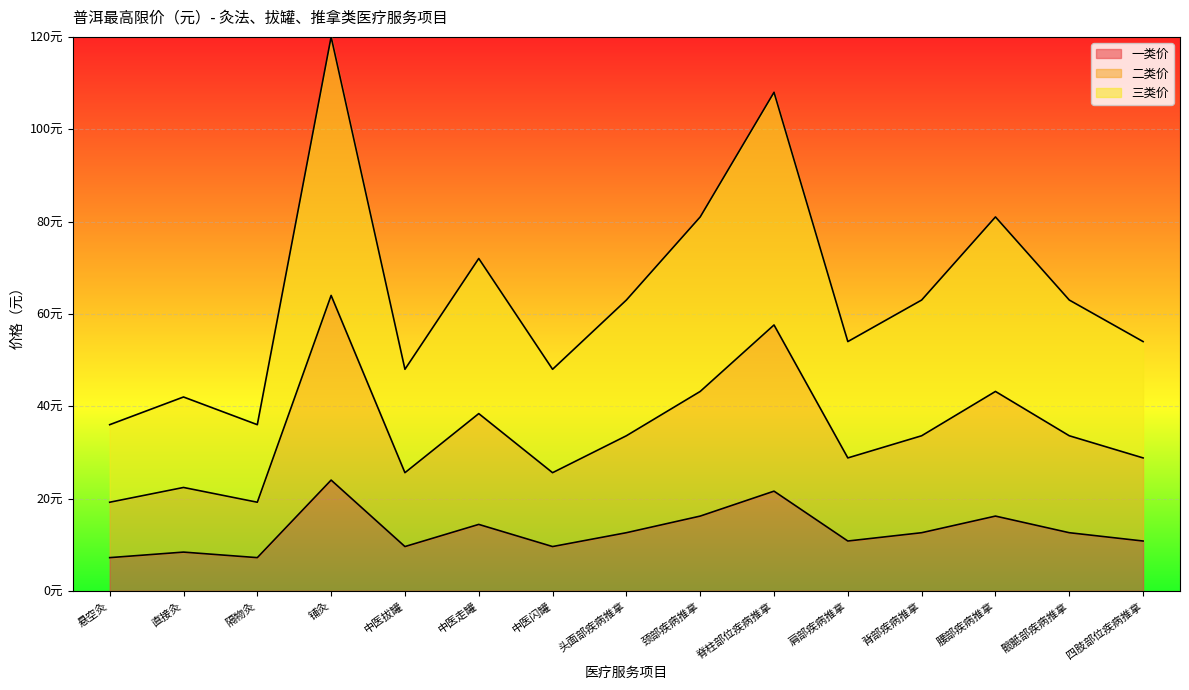

What are all the series names shown in the legend?

一类价, 二类价, 三类价